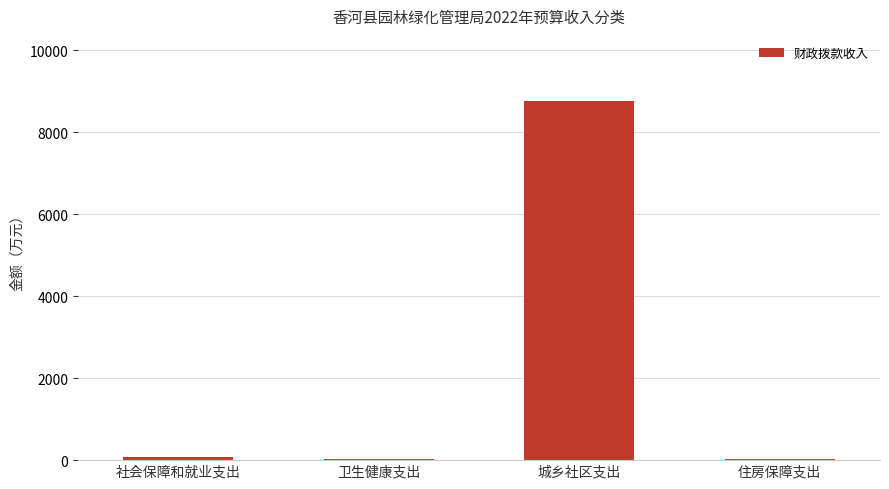

Is it true that the value at 城乡社区支出 is 2936.0?

False